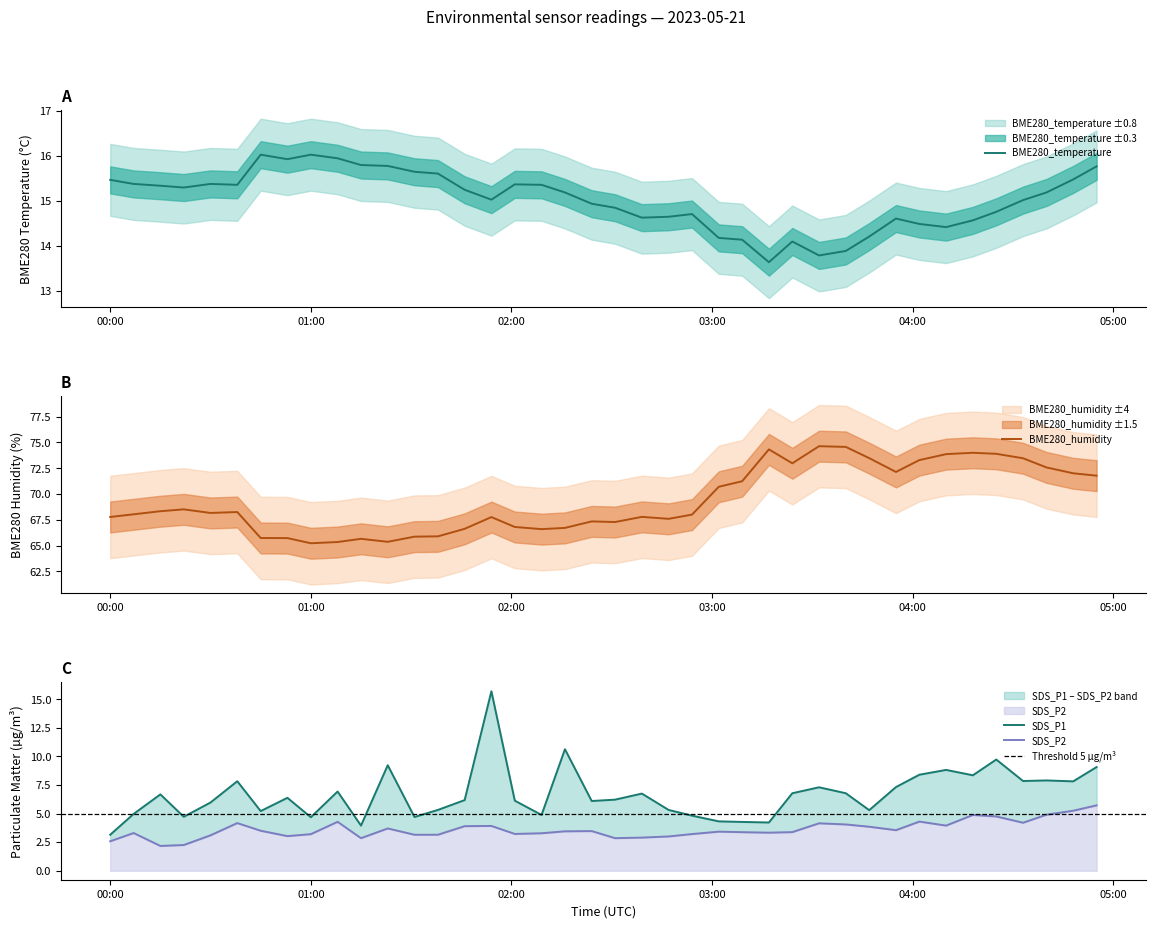

What is the highest value of the BME280_temperature series?

16.0